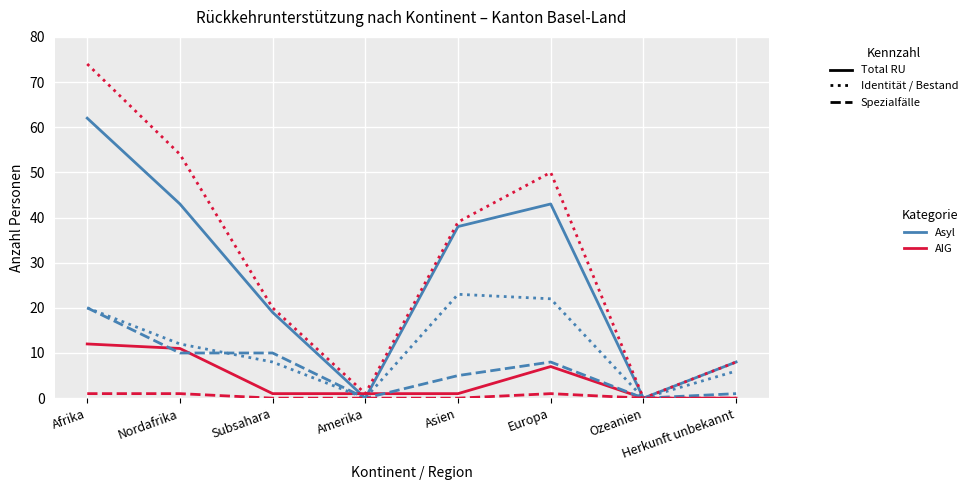

Which category has the highest value across all series?

Afrika